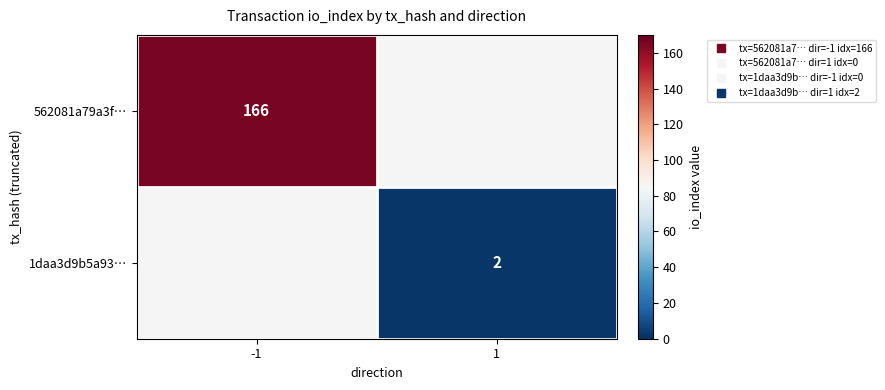

How many series are shown in this chart?

2